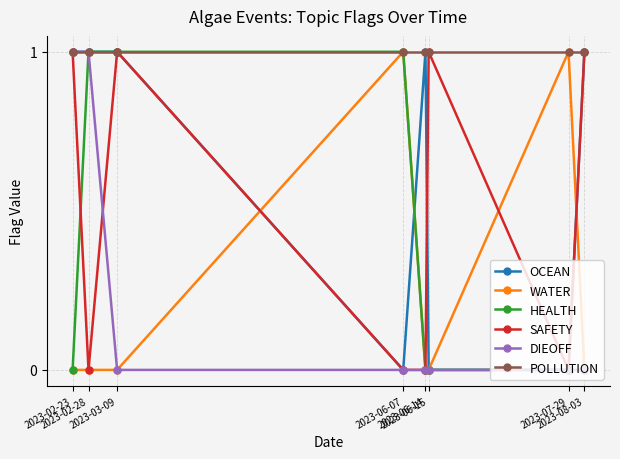

How many distinct data groups are displayed?

6